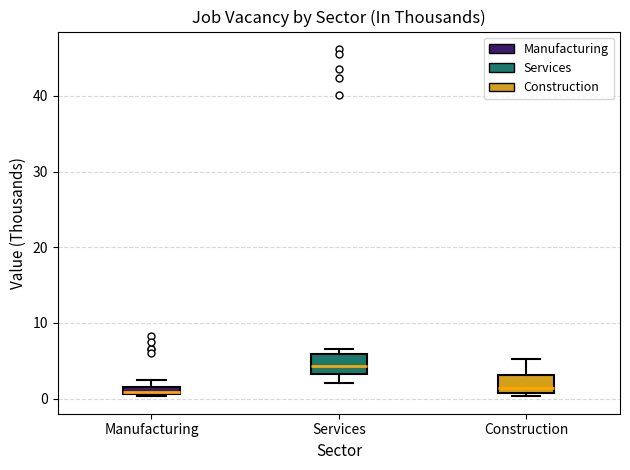

Where is the lower edge of the box for Services on the y-axis? The values are not printed on the chart, so give them approximately, as read against the axis.

3